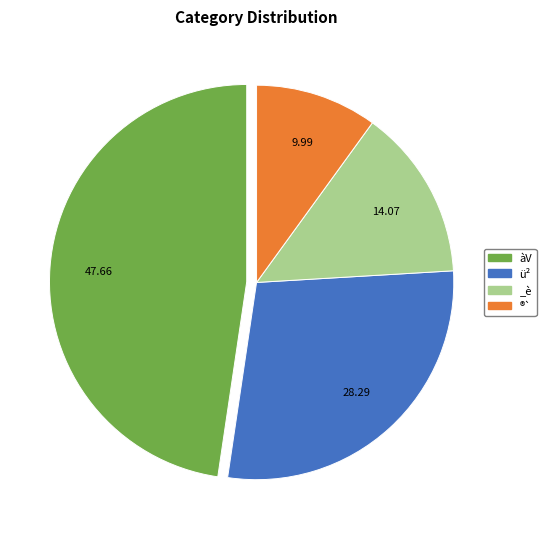

Which has a higher value, _è or ü²?

ü²